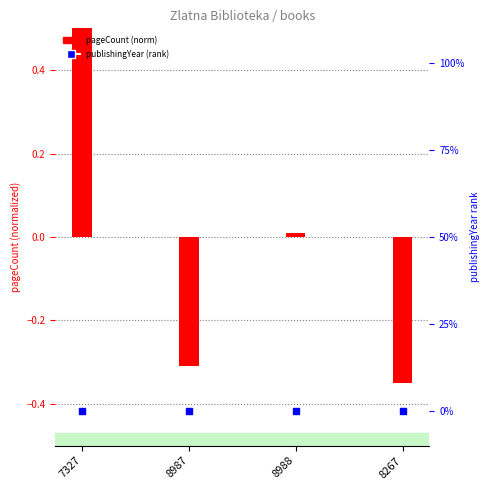

At how many categories does at least one series exceed 0?

2